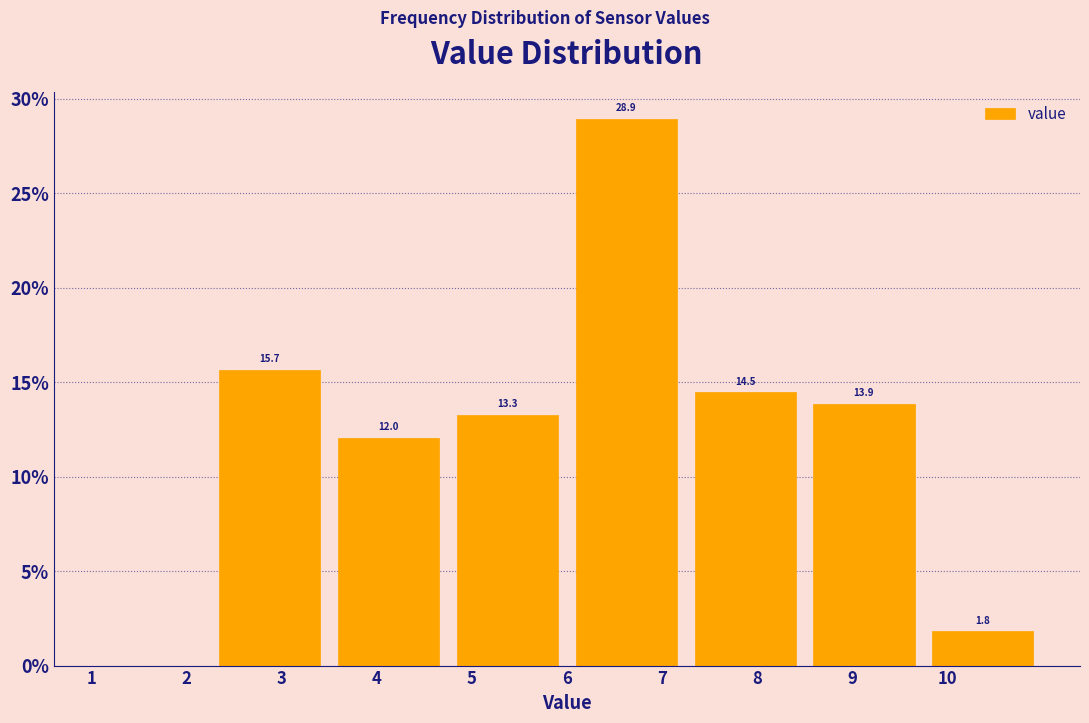

Which range on the x-axis has the tallest bar?

6.00 to 7.25